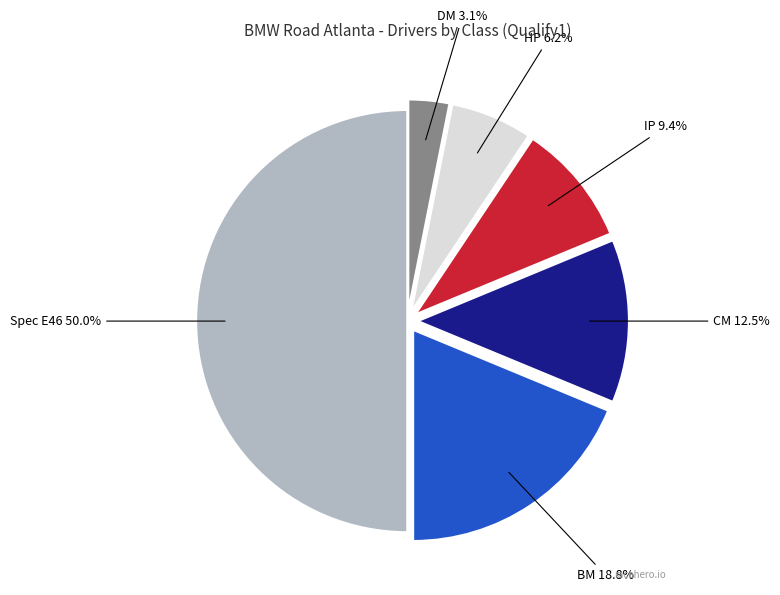

Rank the categories by value from lowest to highest.

DM, HP, IP, CM, BM, Spec E46